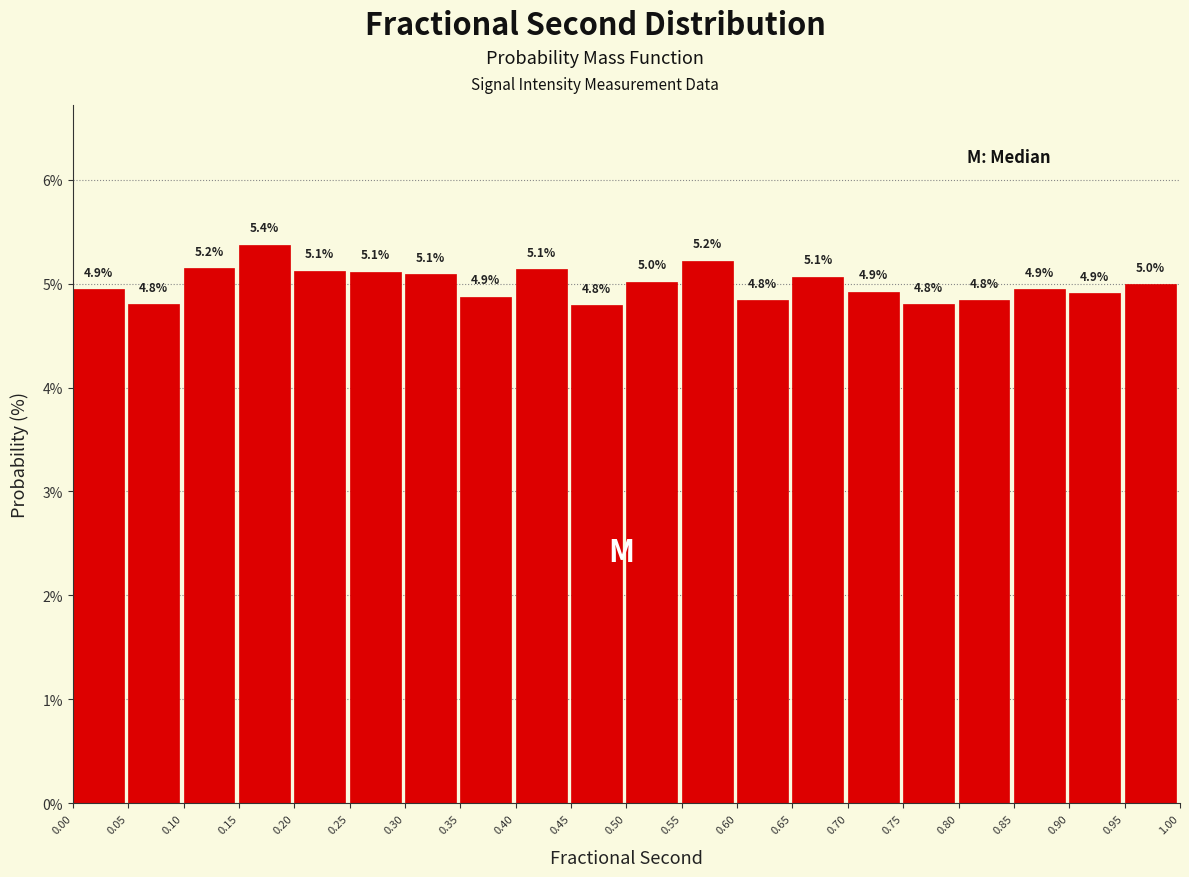

Over which range of the x-axis is the bar tallest?

0.15 to 0.20